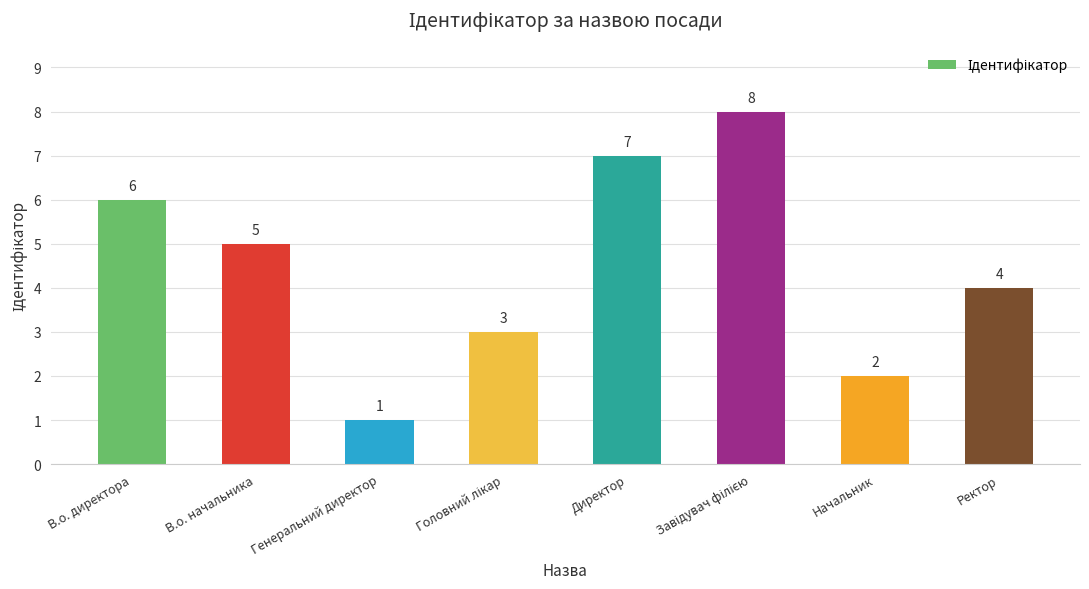

True or false: the data shows 9 at В.о. начальника.

False